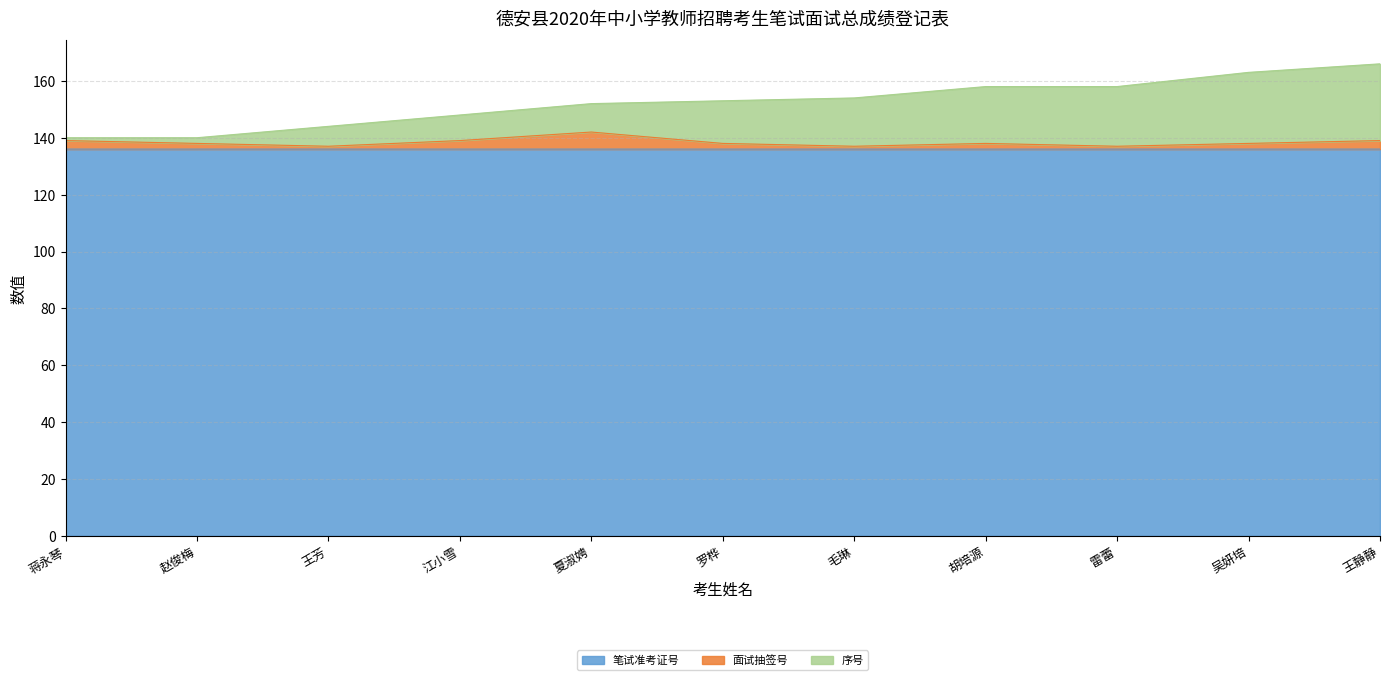

What is the label of the 7th point from the left?

毛琳